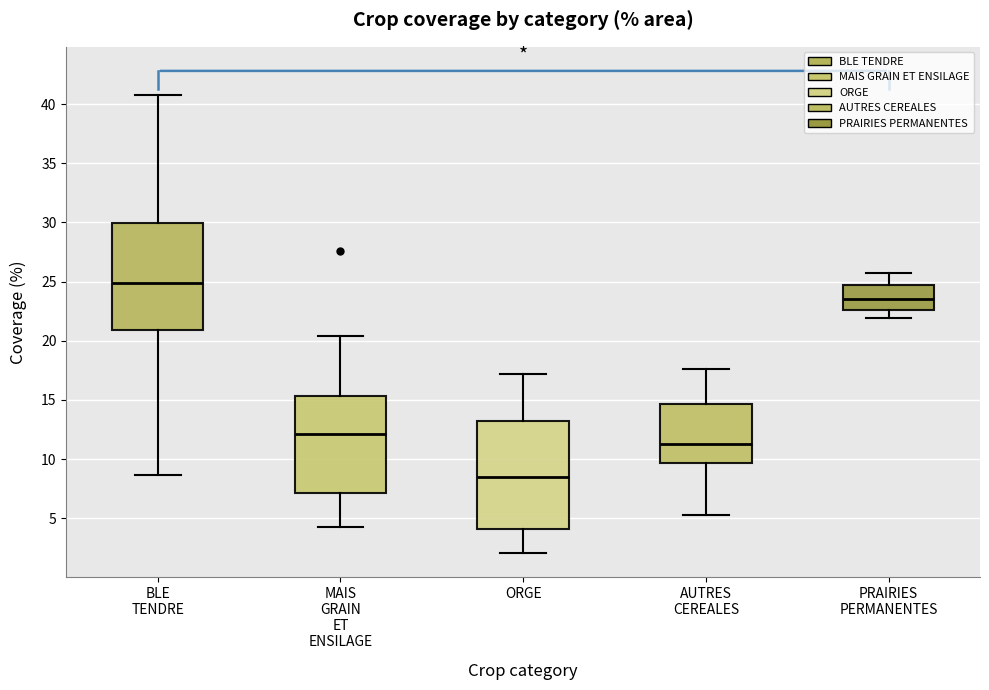

Where does the median line of the box for ORGE sit on the y-axis? The values are not printed on the chart, so give them approximately, as read against the axis.

8.5